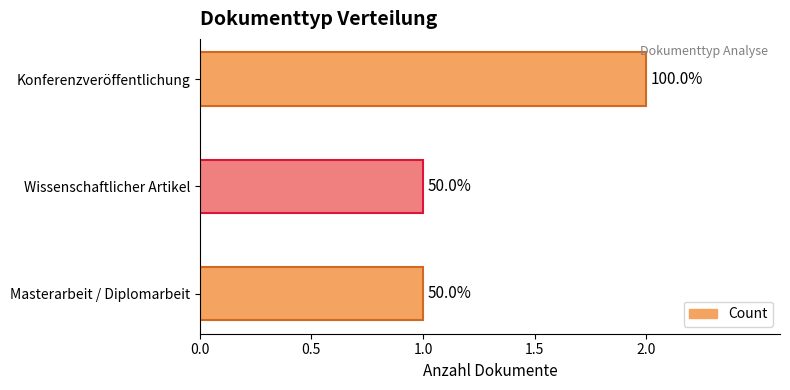

What is the sum of all values?

4